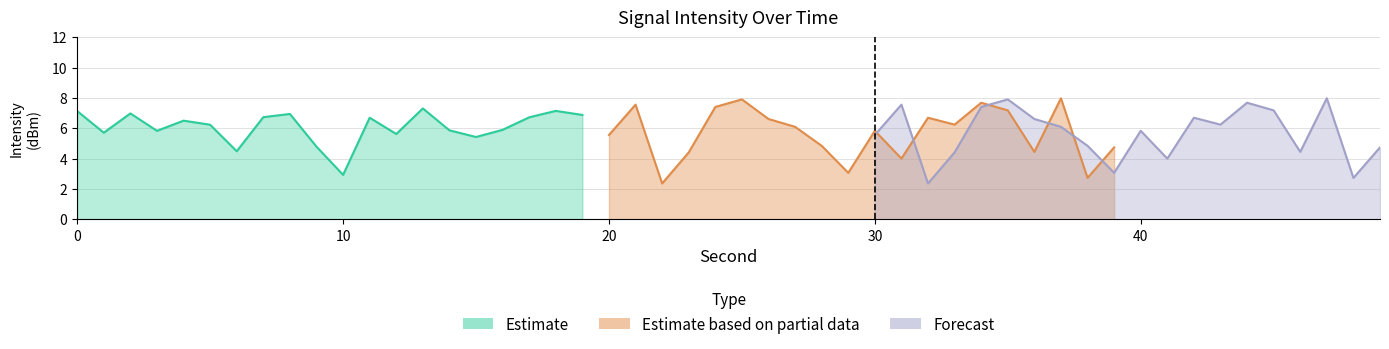

Is the value of Estimate based on partial data at 30 greater than the value of Forecast at 30?

No